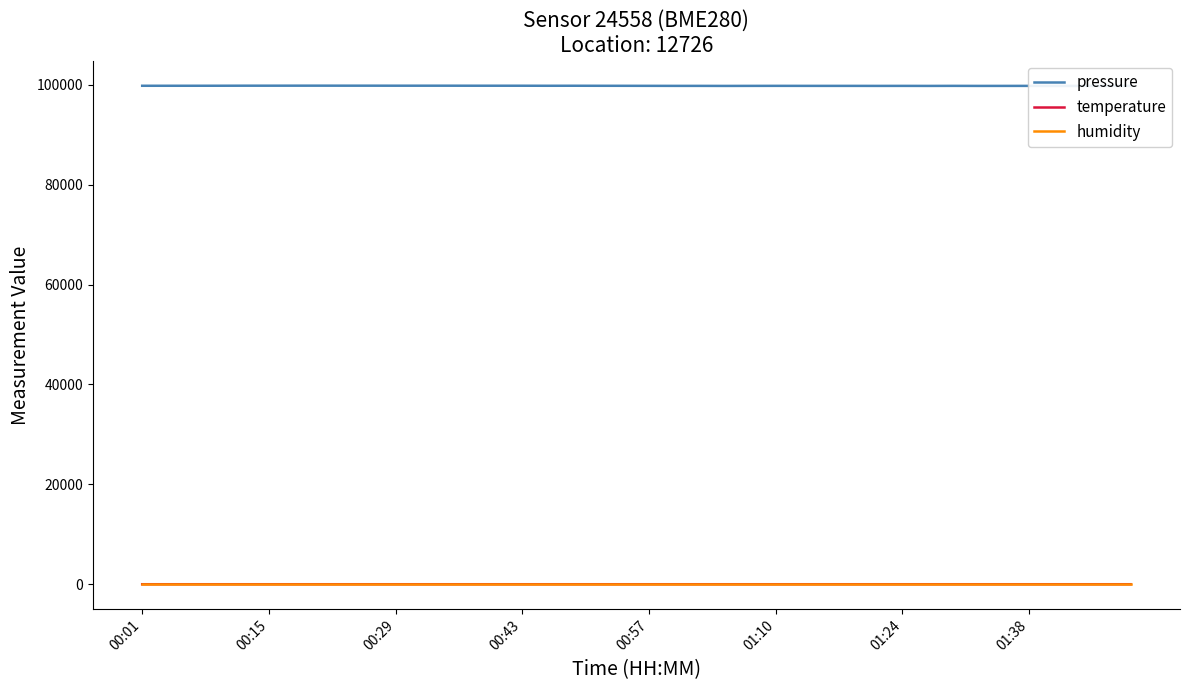

Reading left to right, transcribe all the data shown in this chart.

pressure: 99789.0	99790.9	99792.3	99796.5	99805.8	99806.8	99810.3	99811.5	99808.4	99808.4	99803.7	99804.7	99805.5	99799.8	99799.2	99798.1	99790.2	99795.0	99786.6	99783.2	99776.5	99769.8	99769.8	99760.2	99768.8	99775.0	99771.3	99768.8	99769.3	99763.9	99768.7	99762.1	99772.6	99762.7	99764.7	99768.5	99757.1	99760.8	99759.6	99764.3
temperature: 7.9	7.9	7.9	7.8	7.9	7.8	7.8	7.7	7.8	7.8	7.8	7.8	7.8	7.9	7.8	7.9	7.9	7.8	7.8	7.9	7.9	7.9	7.9	7.9	7.8	7.8	7.9	7.8	7.8	7.8	7.8	7.8	7.8	7.8	7.8	7.7	7.7	7.7	7.7	7.7
humidity: 100.0	100.0	100.0	100.0	100.0	100.0	100.0	100.0	100.0	100.0	100.0	100.0	100.0	100.0	100.0	100.0	100.0	100.0	100.0	100.0	100.0	100.0	100.0	100.0	100.0	100.0	100.0	100.0	100.0	100.0	100.0	100.0	100.0	100.0	100.0	100.0	100.0	100.0	100.0	100.0